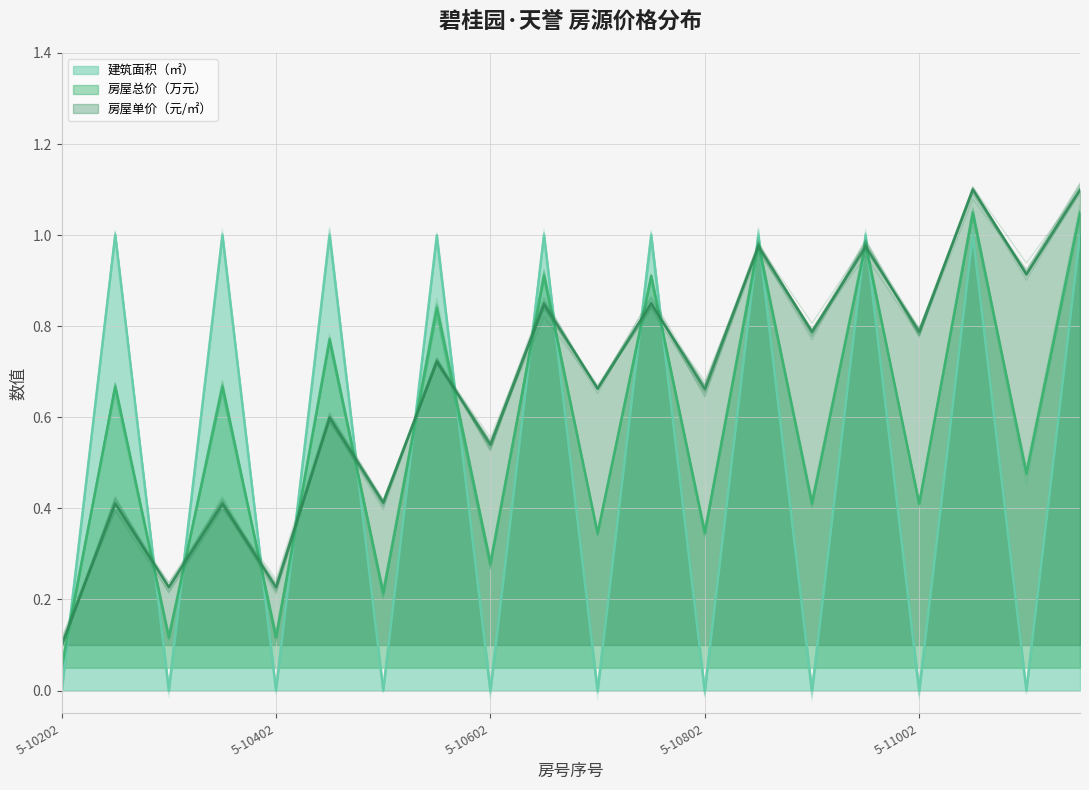

The 房屋单价（元/㎡） (均值) series shows 1.1 at 16. True or false?

False